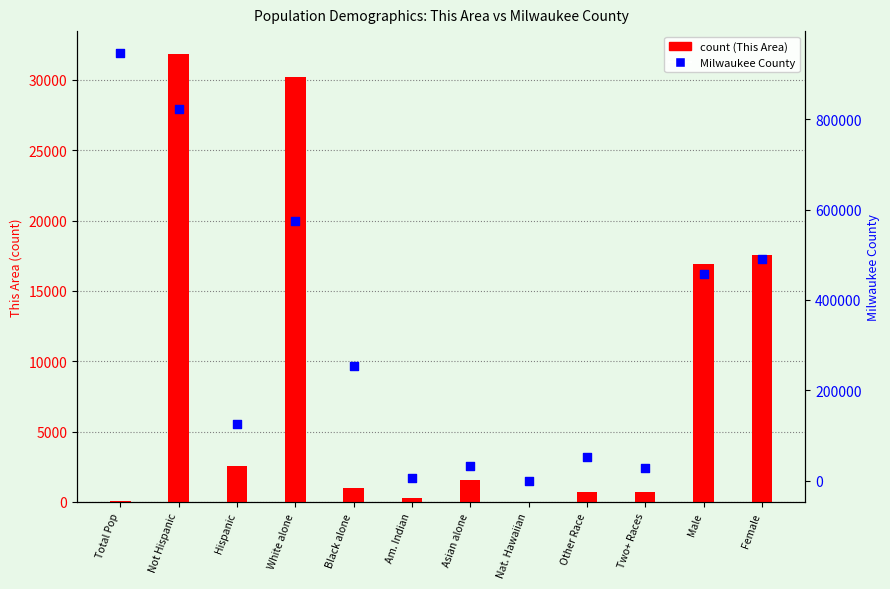

At which category is the sum across all series the highest?

Total Pop